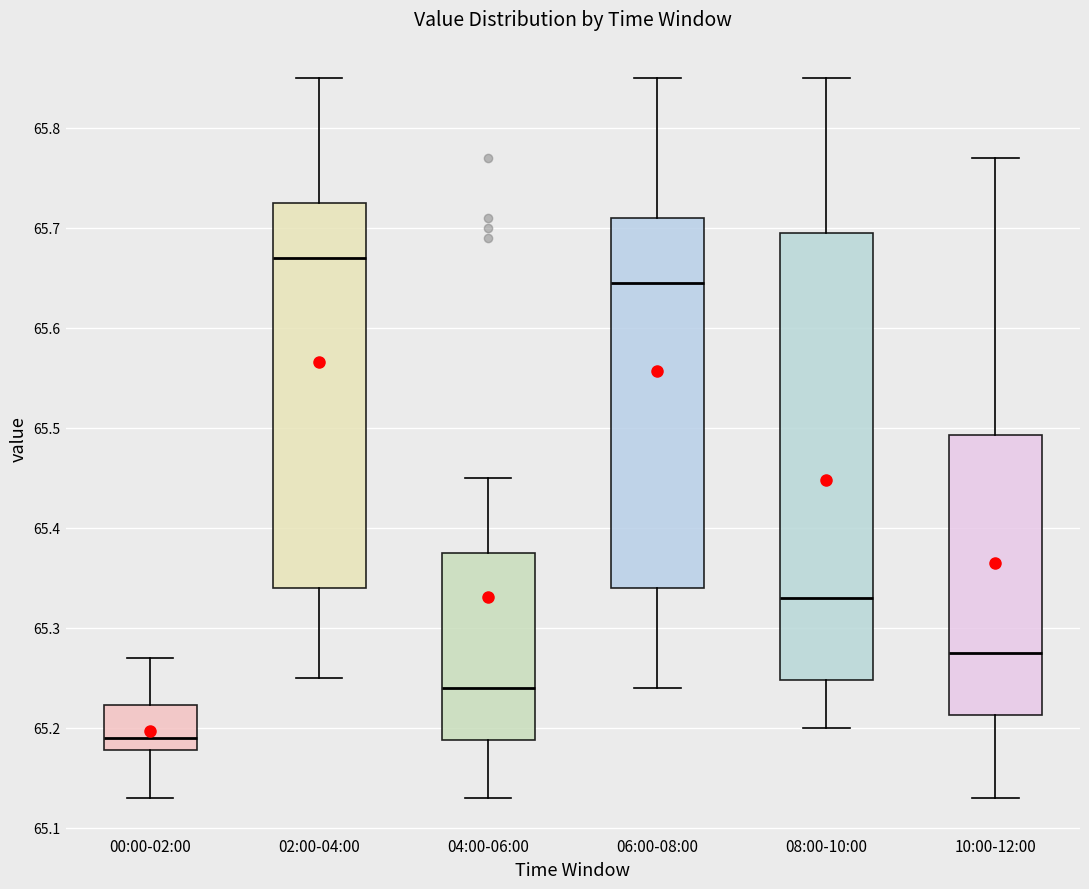

Reading left to right, read every box against the y-axis: the position of its median line, the range the box covers, and the ends of its whiskers. The values are not printed on the chart, so give them approximately, as read against the axis.

00:00-02:00: median 65.19, box 65.18 to 65.22, whiskers 65.13 to 65.27
02:00-04:00: median 65.67, box 65.34 to 65.73, whiskers 65.25 to 65.85
04:00-06:00: median 65.24, box 65.19 to 65.38, whiskers 65.13 to 65.45
06:00-08:00: median 65.65, box 65.34 to 65.71, whiskers 65.24 to 65.85
08:00-10:00: median 65.33, box 65.25 to 65.70, whiskers 65.20 to 65.85
10:00-12:00: median 65.28, box 65.21 to 65.49, whiskers 65.13 to 65.77